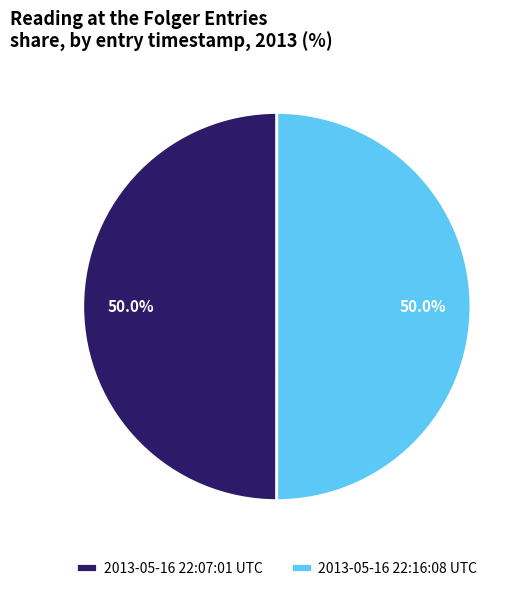

What percentage do 2013-05-16 22:16:08 UTC and 2013-05-16 22:07:01 UTC together represent?

100.0%